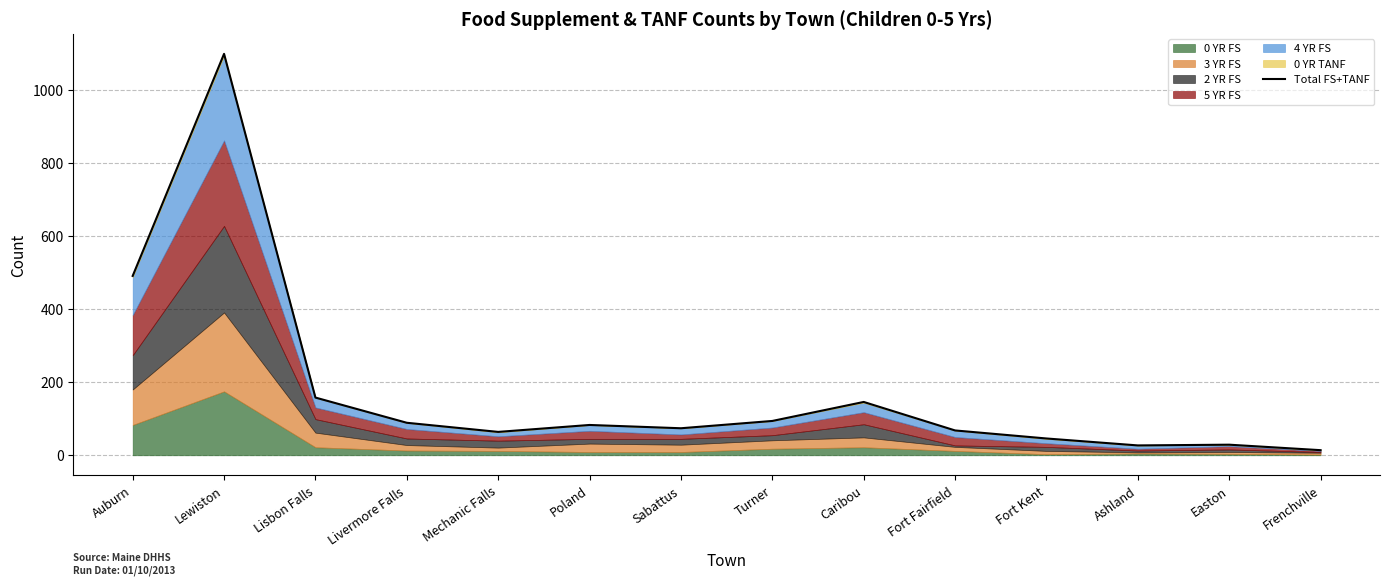

The chart shows a value of 104 at Lisbon Falls. True or false?

False